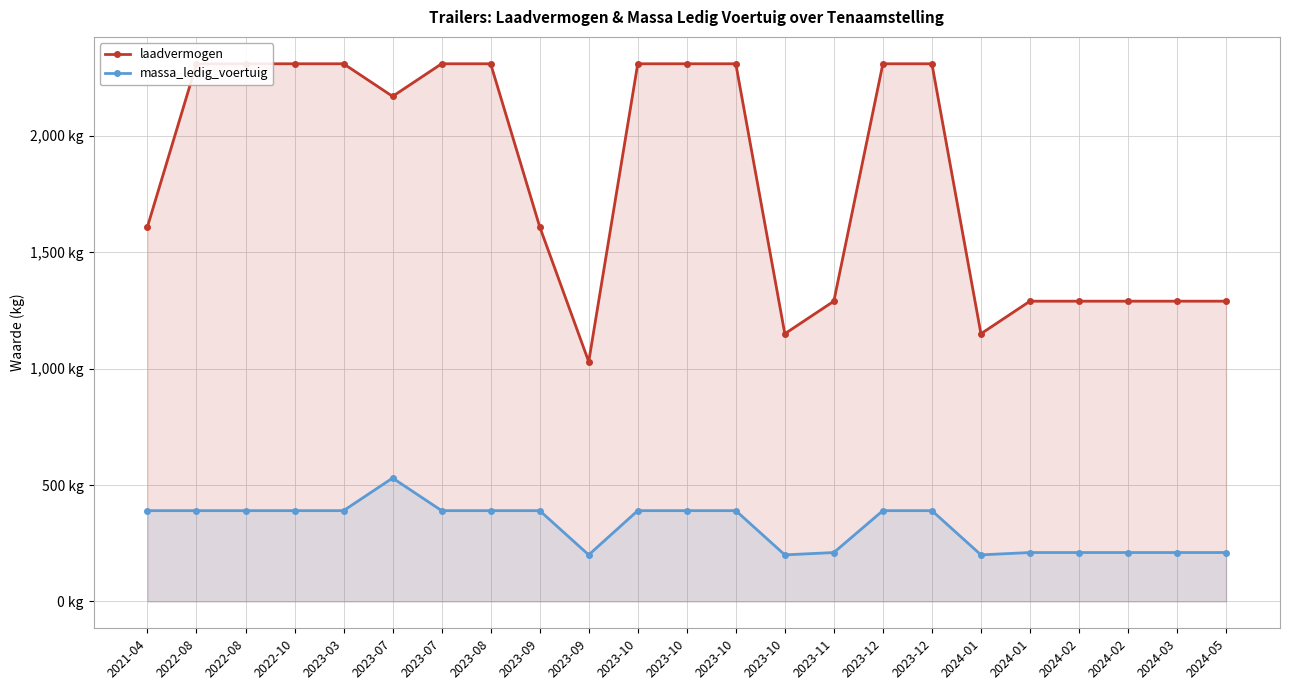

At which category does massa_ledig_voertuig reach its first local peak?

2023-07